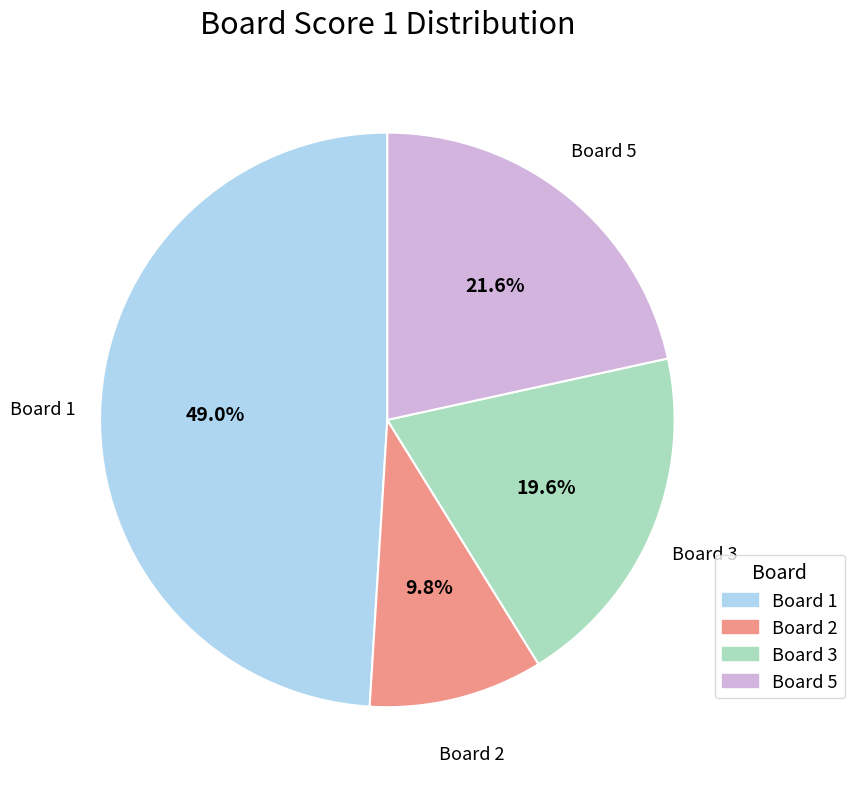

Does any single category account for the majority?

No